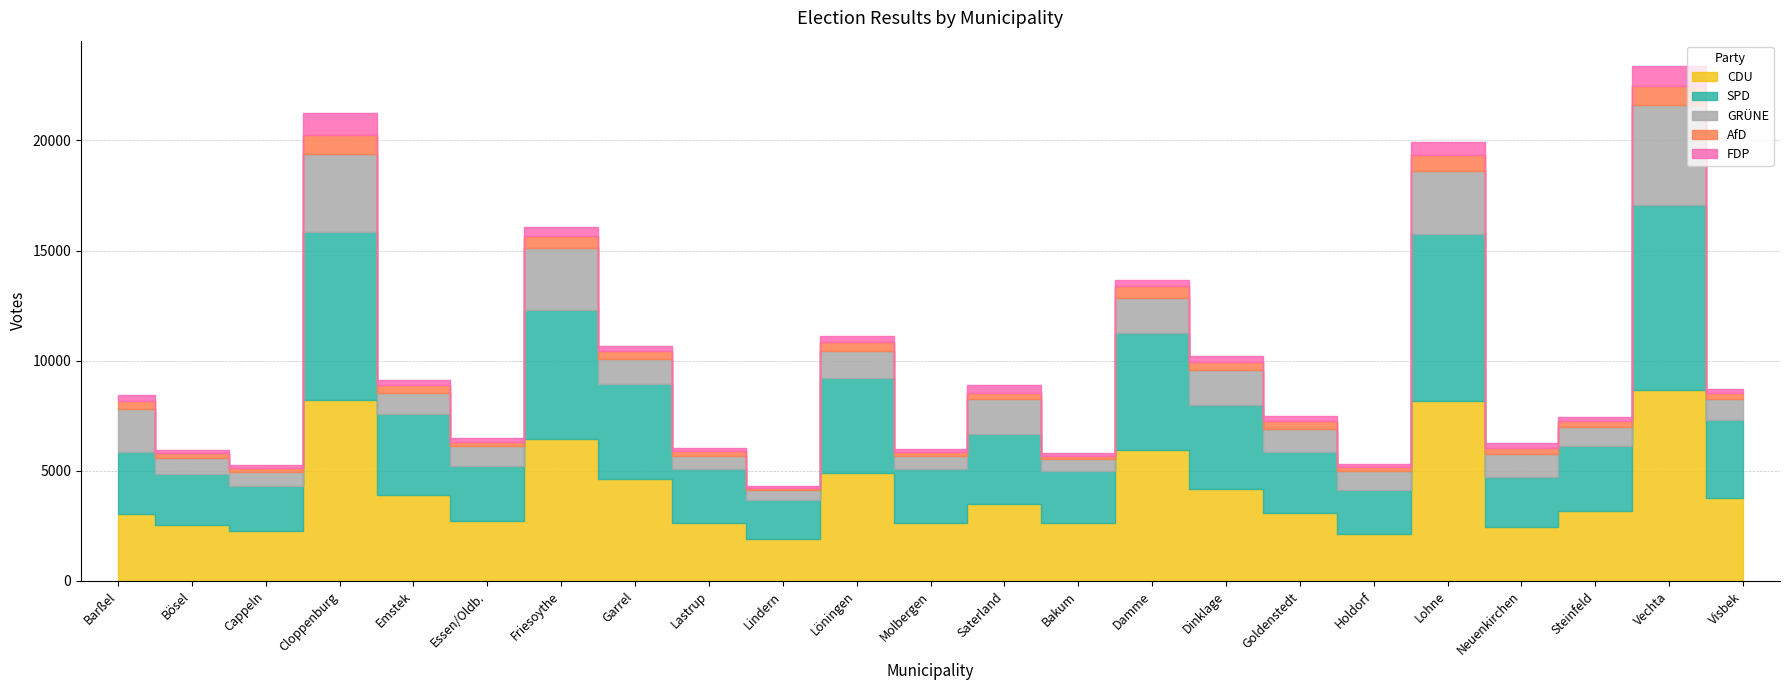

True or false: GRÜNE and CDU cross at least once.

False